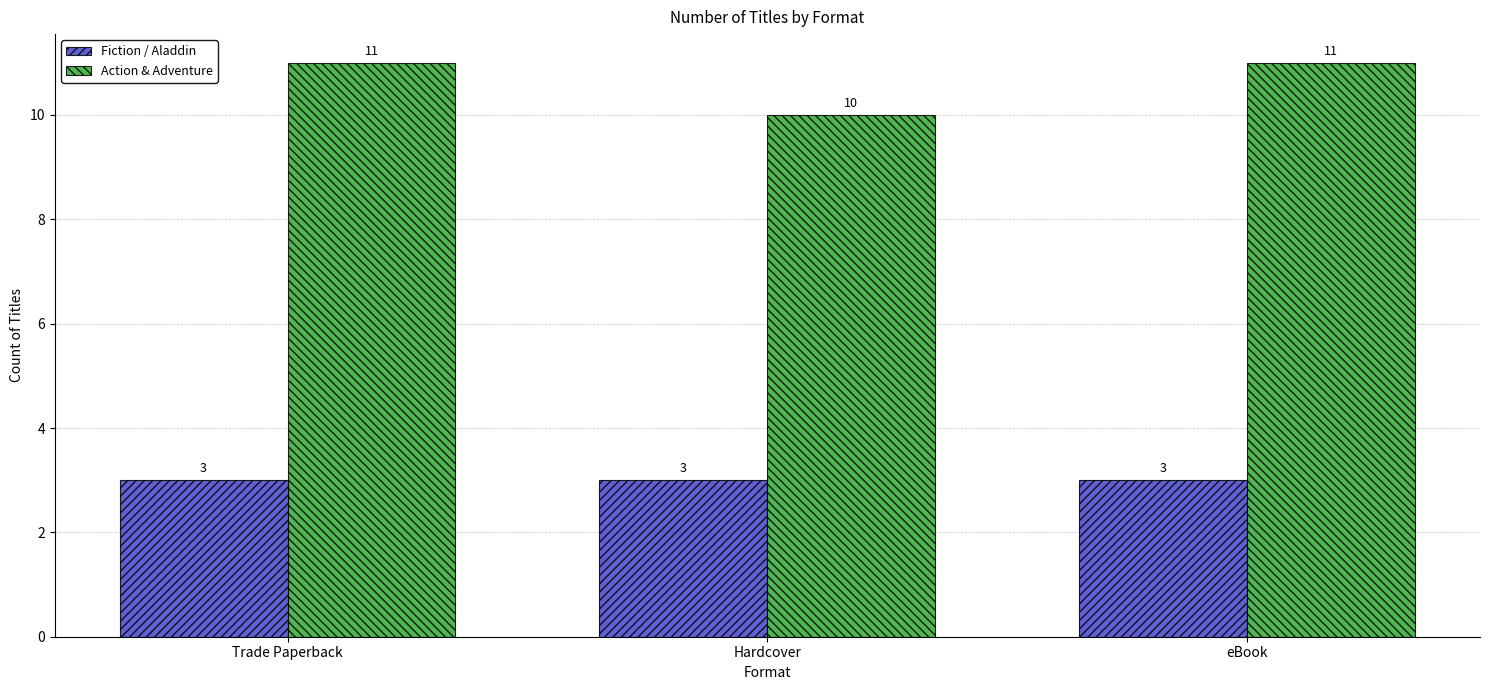

List the series in order of their overall mean, lowest first.

Fiction / Aladdin, Action & Adventure